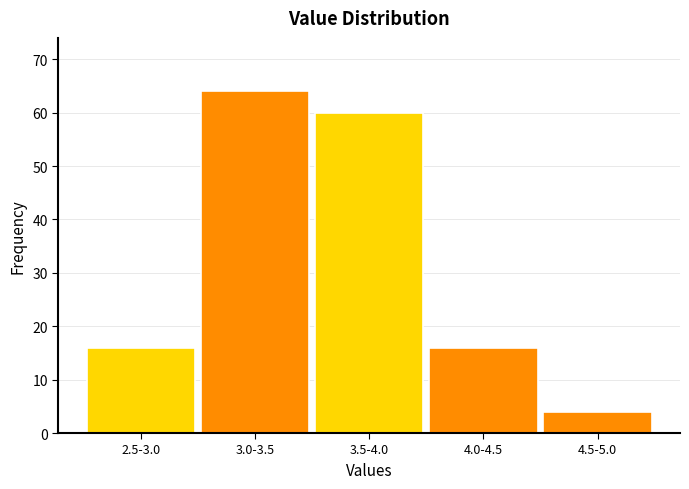

Reading right to left, extract all data points from this chart.

4	16	60	64	16